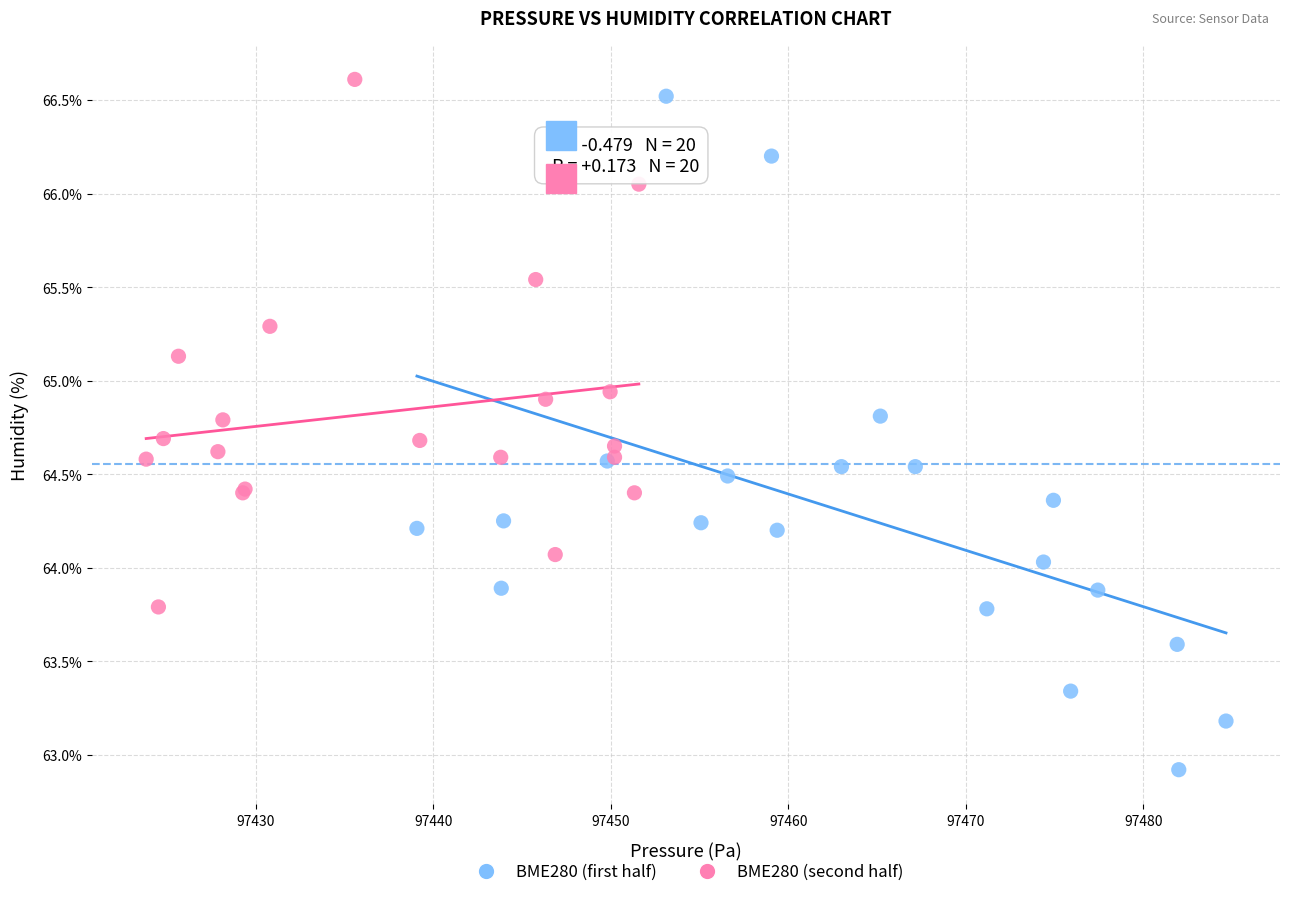

Which series has the widest spread of Y values?

BME280 (first half)